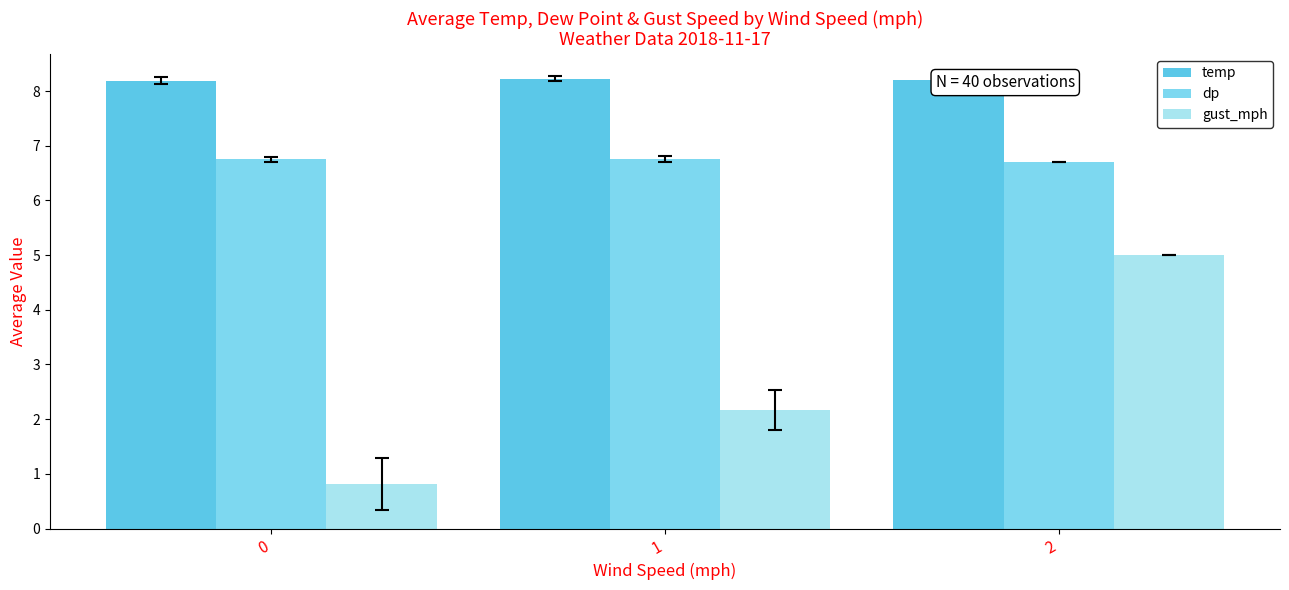

Rank the series at 1 from highest to lowest value.

temp, dp, gust_mph